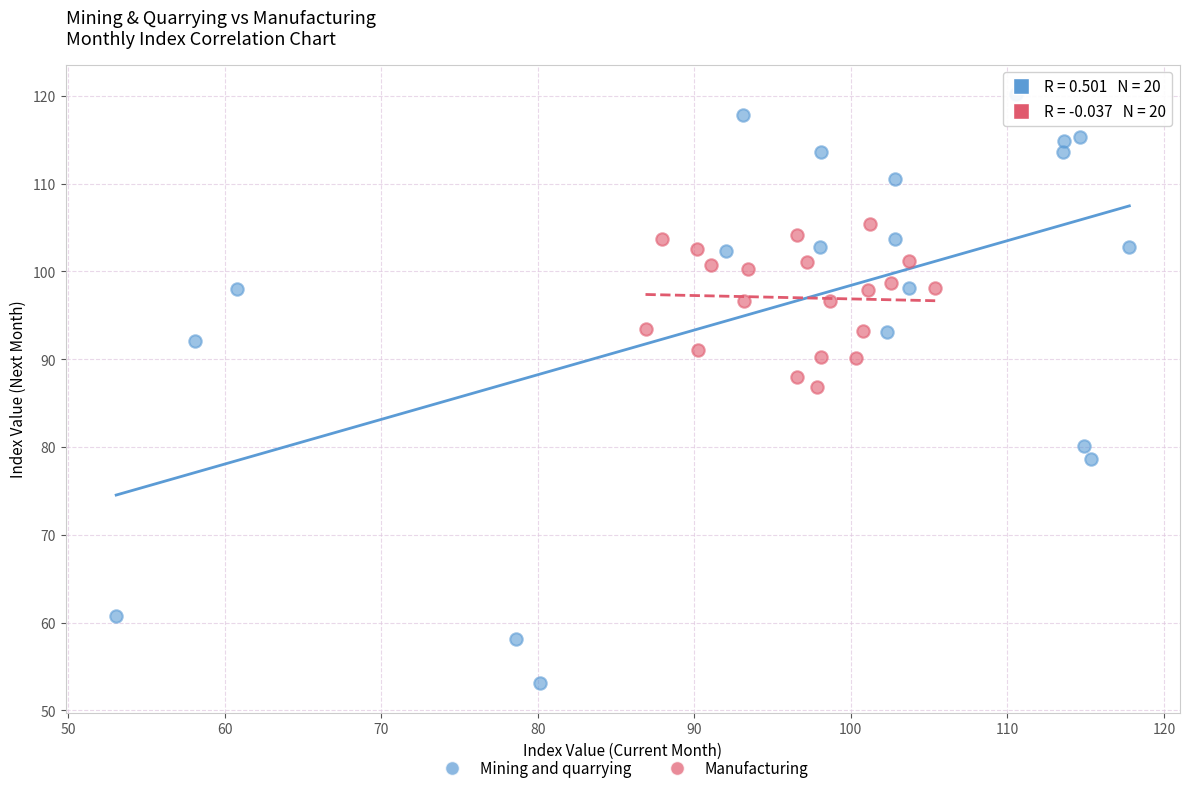

What are all the series names shown in the legend?

Mining and quarrying, Manufacturing